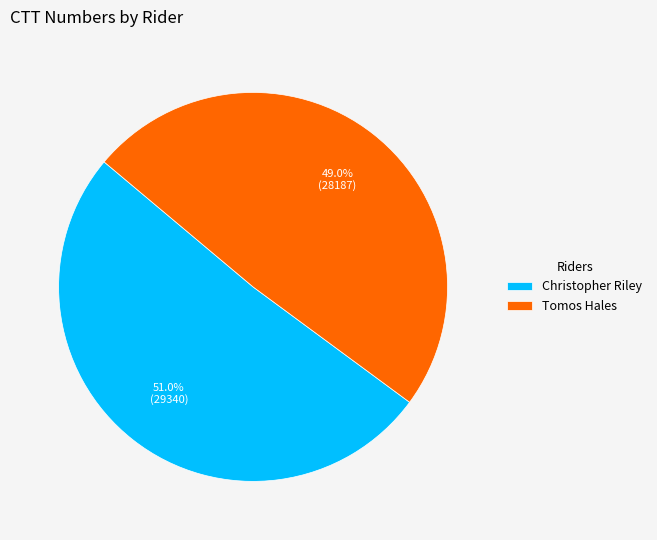

Approximately how many times larger is the value at Christopher Riley compared to Tomos Hales?

1.0